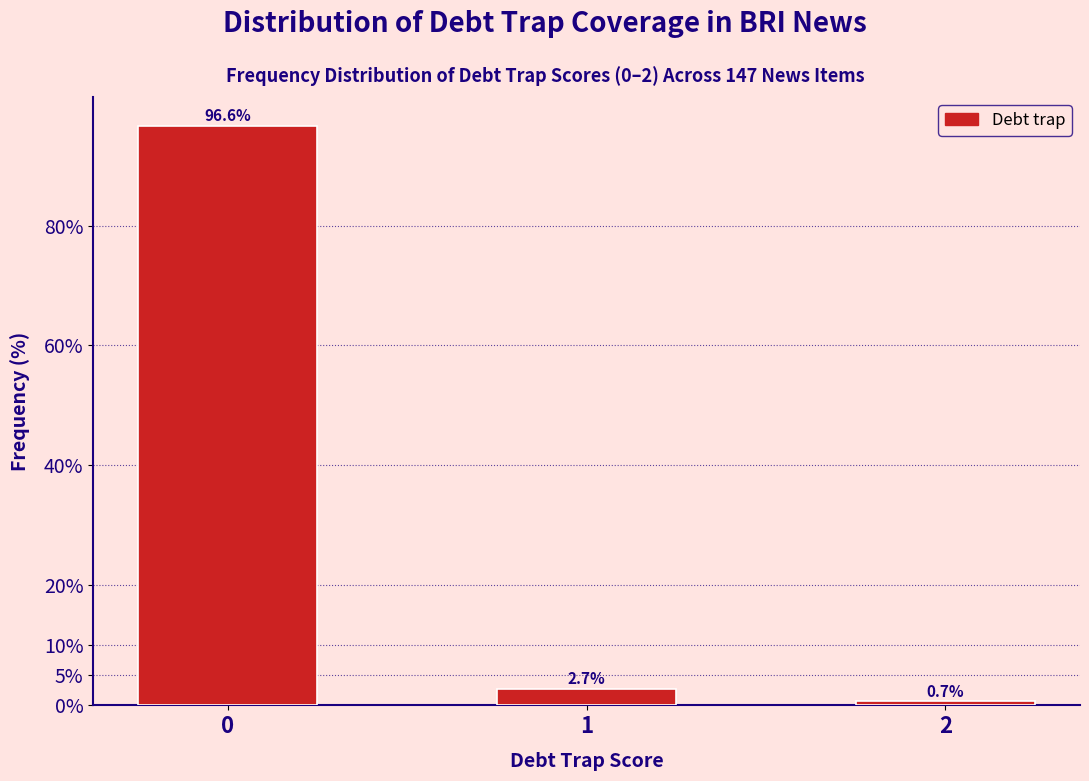

Reading left to right, list all the values displayed in this chart.

96.6	2.7	0.7